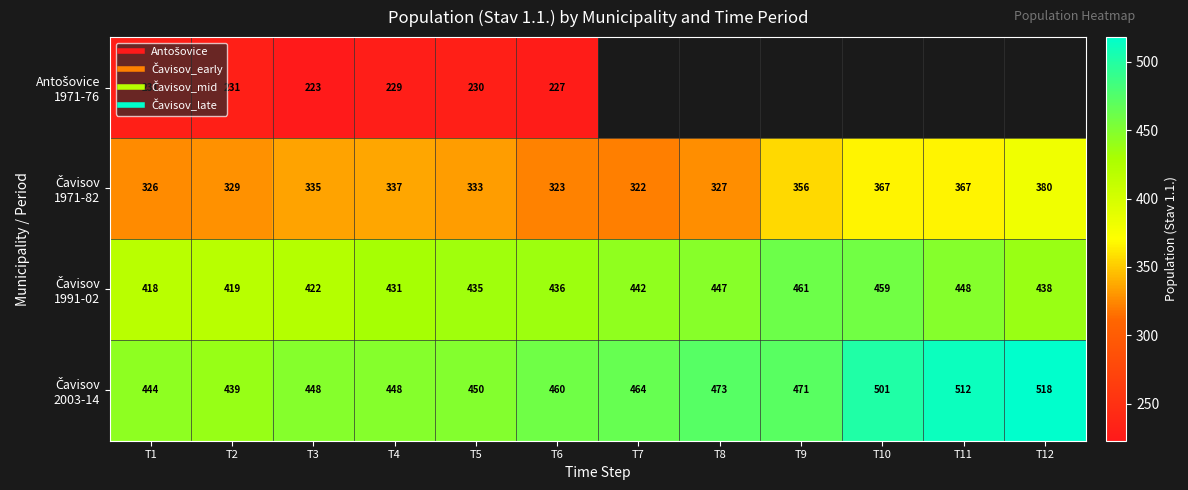

List the series in order of their overall mean, lowest first.

Antošovice 1971-76, Čavisov 1971-82, Čavisov 1991-02, Čavisov 2003-14